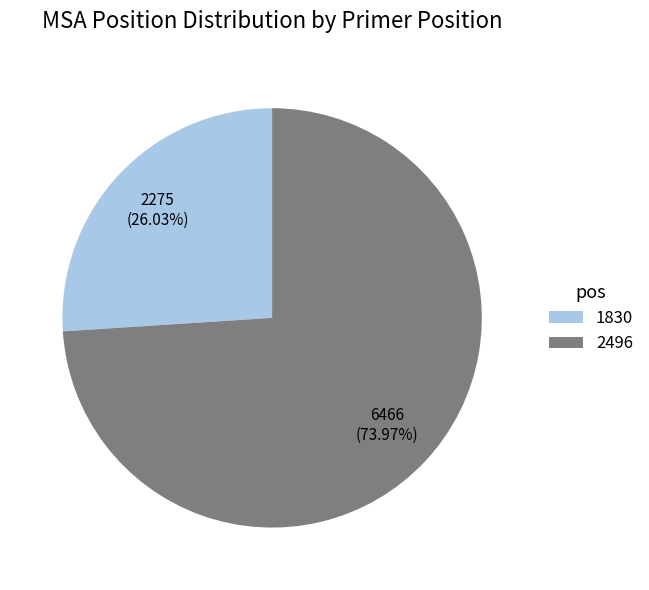

Which slice is the largest?

2496